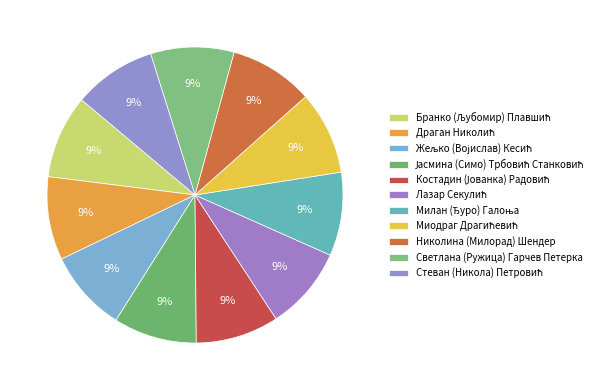

To the nearest percent, what is the combined percentage of Жељко (Војислав) Кесић and Бранко (Љубомир) Плавшић?

18%